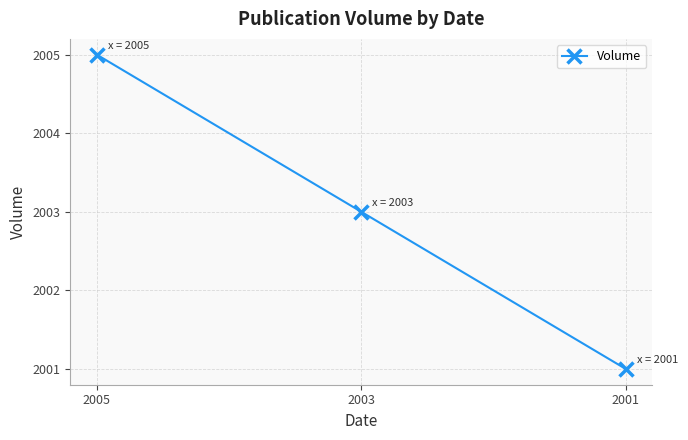

The value at 2001 is 2649. True or false?

False